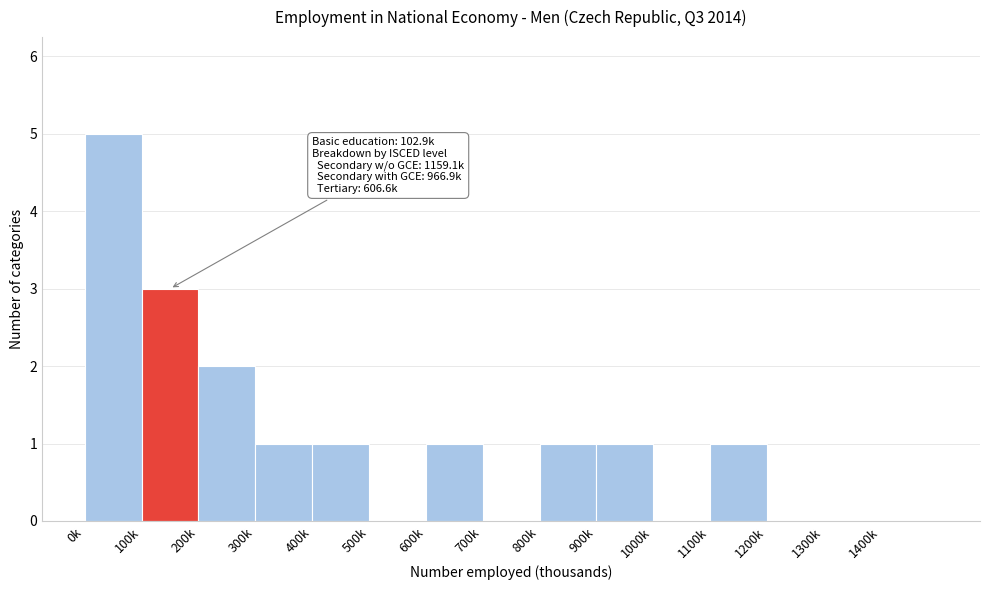

Reading left to right, what are all the values shown in this chart?

0k=5	100k=3	200k=2	300k=1	400k=1	500k=0	600k=1	700k=0	800k=1	900k=1	1000k=0	1100k=1	1200k=0	1300k=0	1400k=0